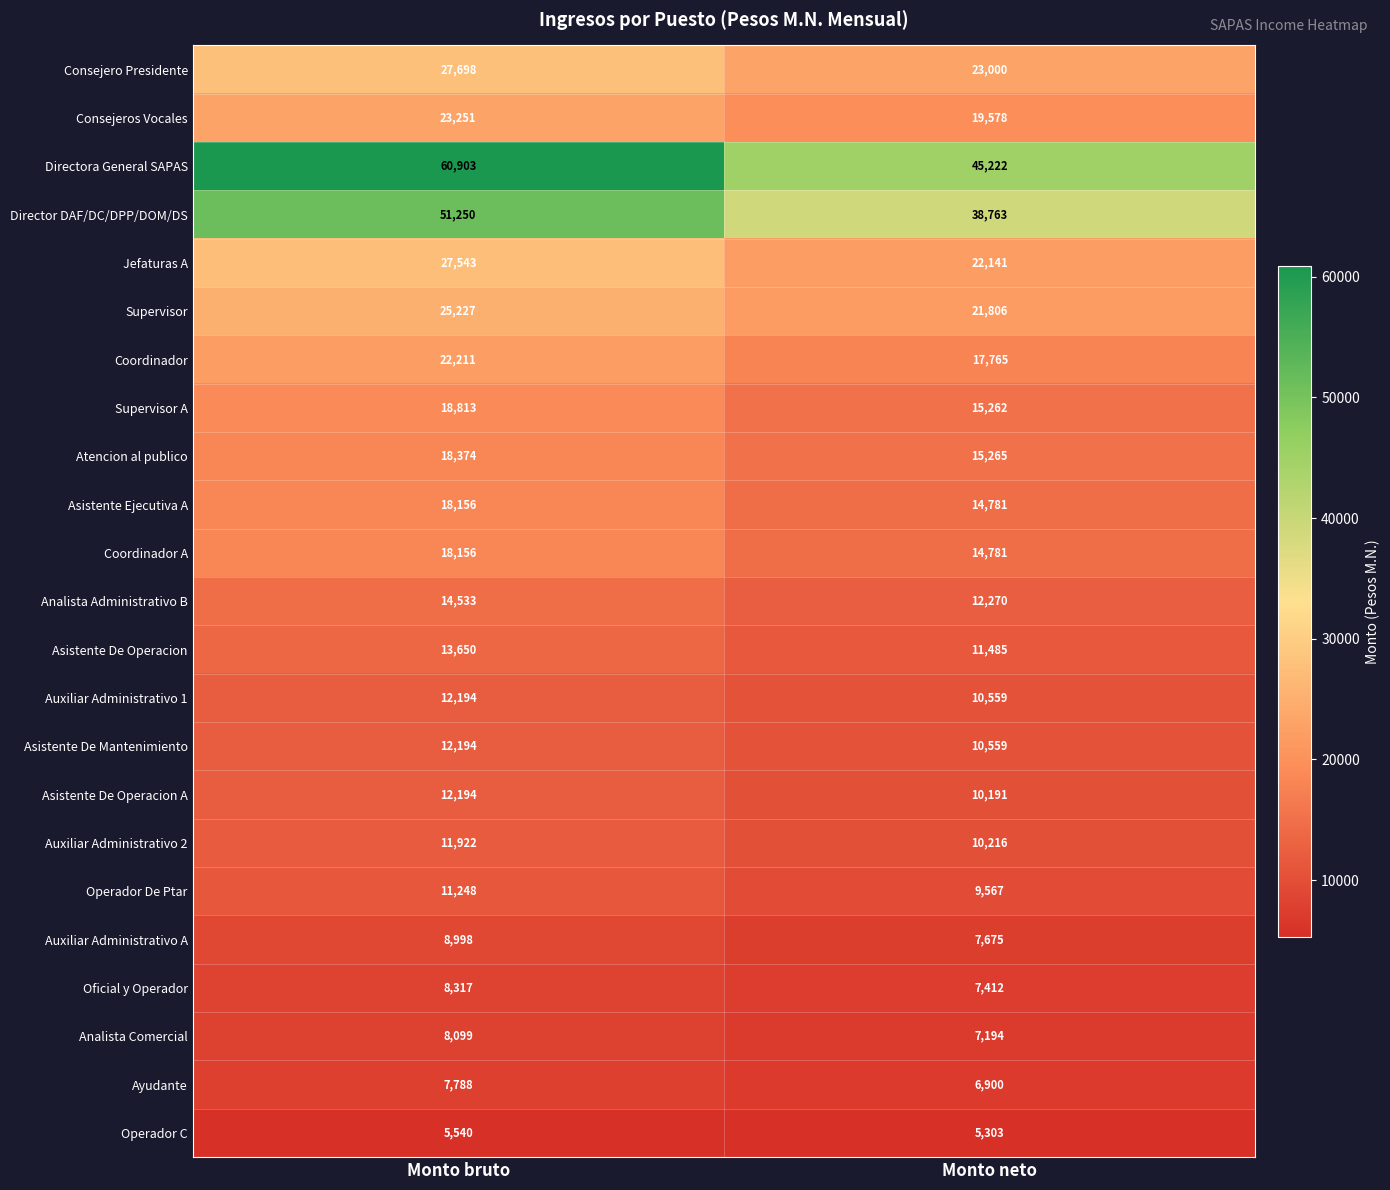

Which series has the largest range (max minus min)?

Directora General SAPAS